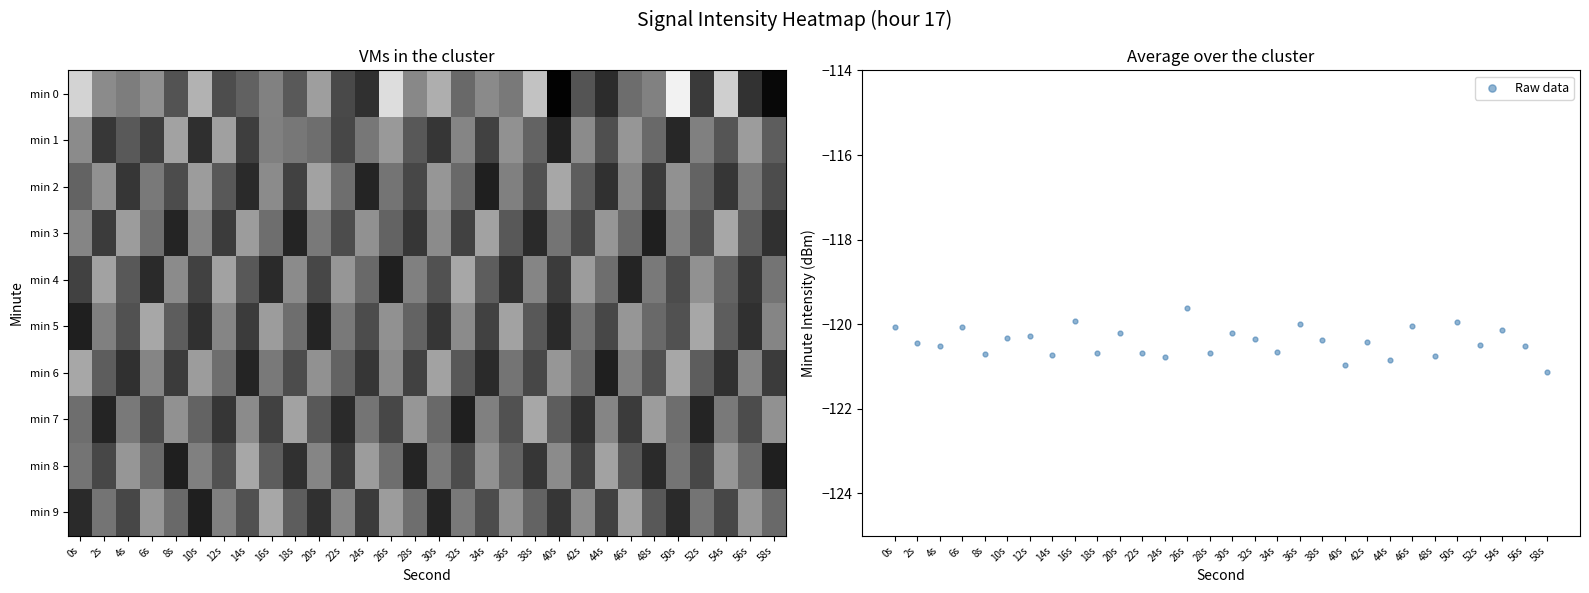

Is the value of min 4 at 52s greater than the value of min 0 at 38s?

No